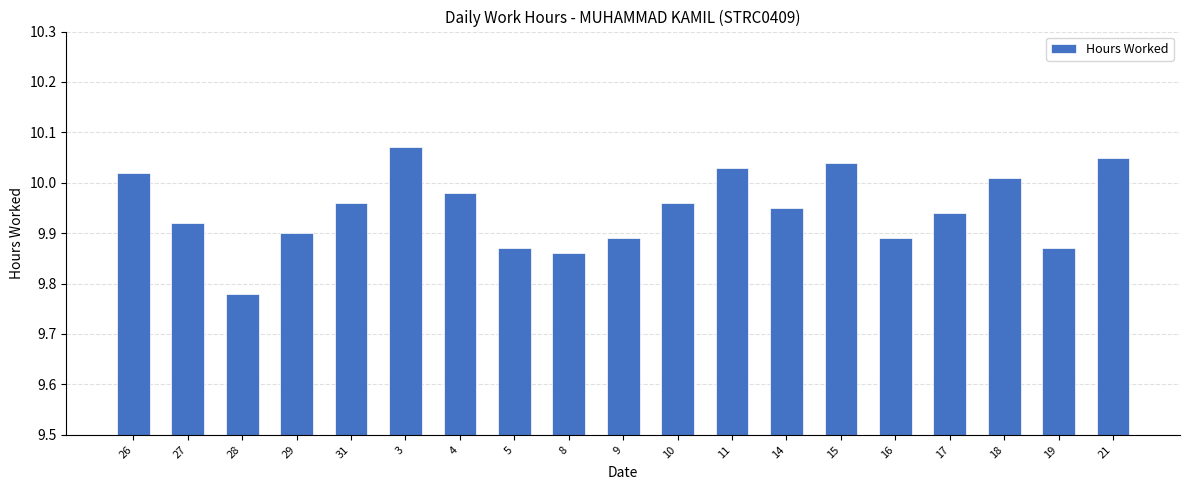

What position from the right is 26?

19